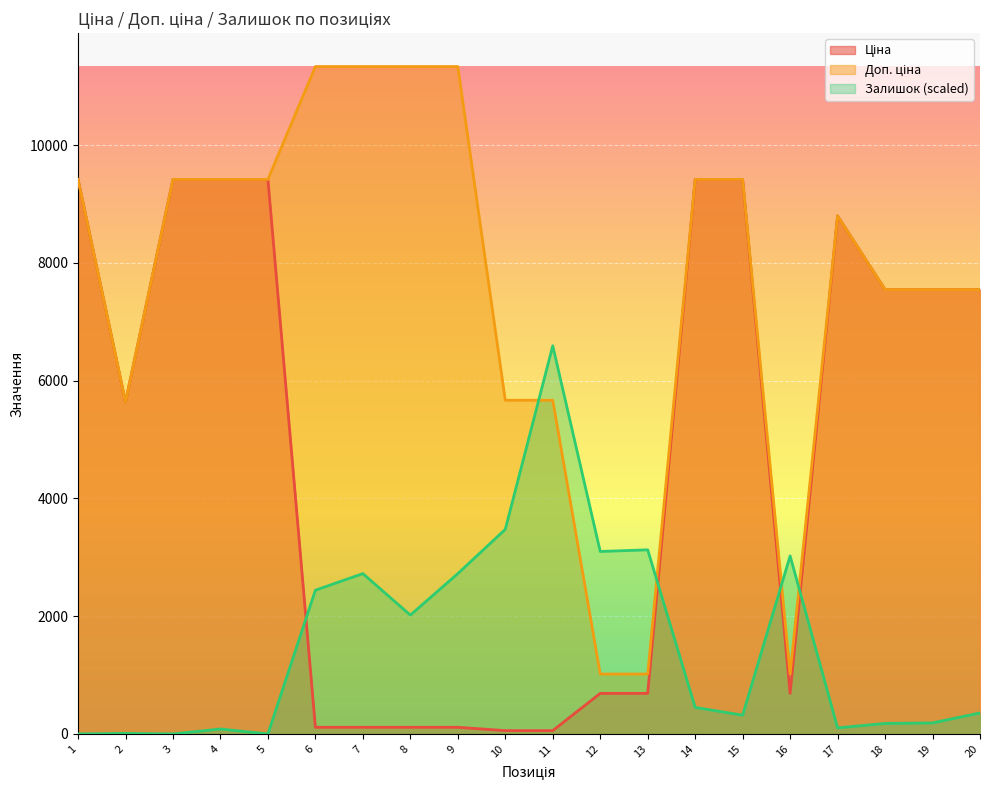

How many data points in Залишок are above 450?

10